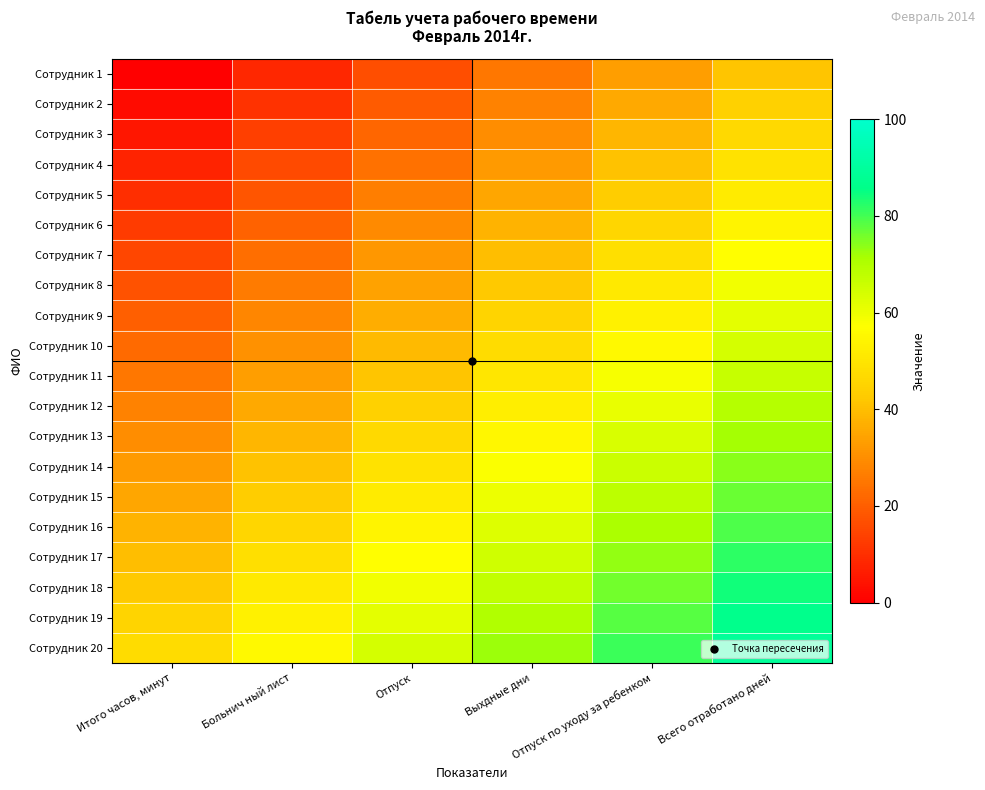

Which series has the widest spread of values?

Сотрудник 1